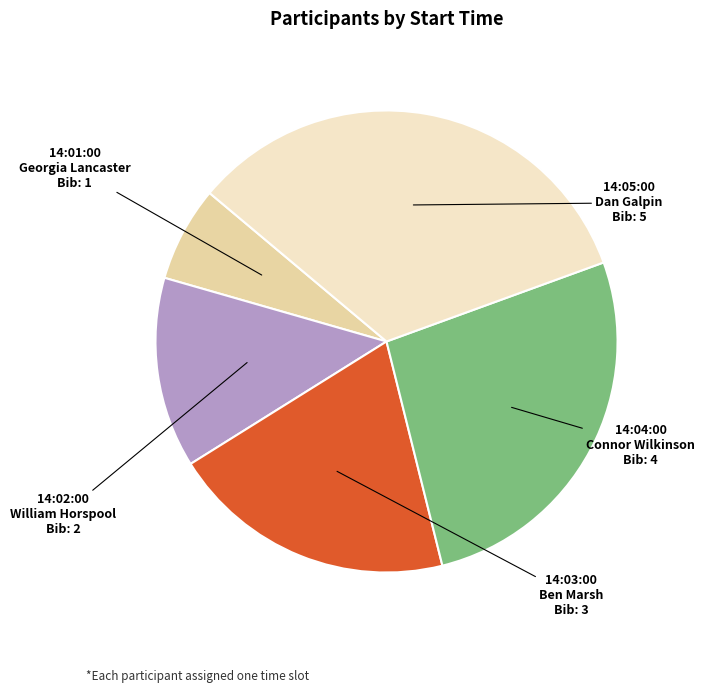

Is there any slice that represents more than half of the pie?

No